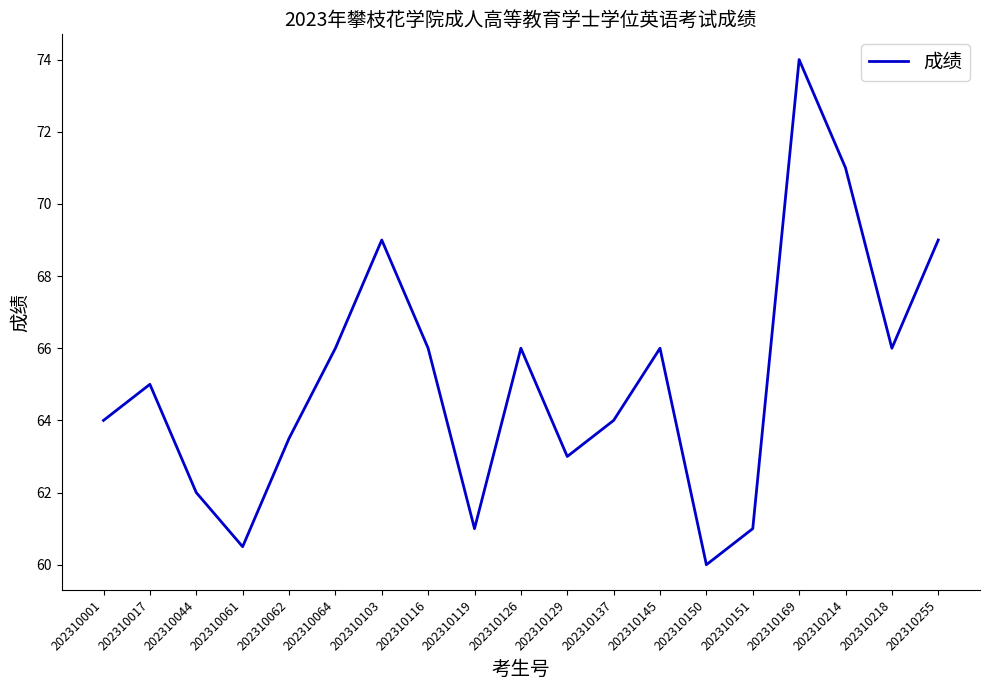

Reading left to right, what are all the values shown in this chart?

202310001=64.0	202310017=65.0	202310044=62.0	202310061=60.5	202310062=63.5	202310064=66.0	202310103=69.0	202310116=66.0	202310119=61.0	202310126=66.0	202310129=63.0	202310137=64.0	202310145=66.0	202310150=60.0	202310151=61.0	202310169=74.0	202310214=71.0	202310218=66.0	202310255=69.0